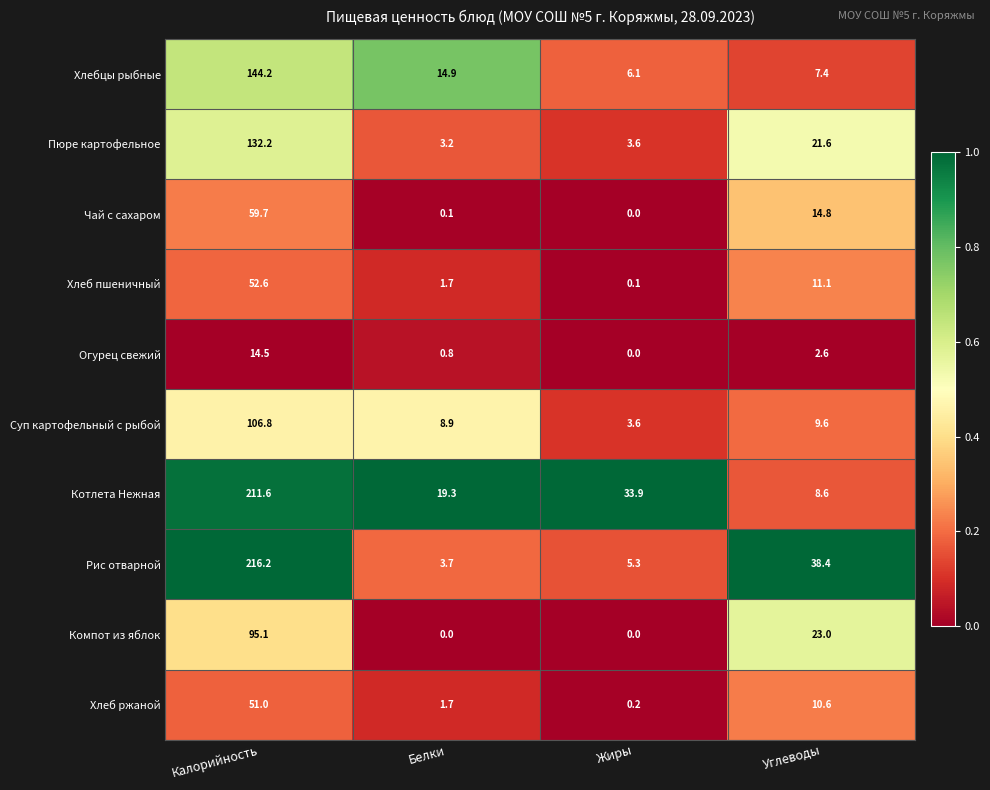

What is the sum of all Рис отварной values?

263.6